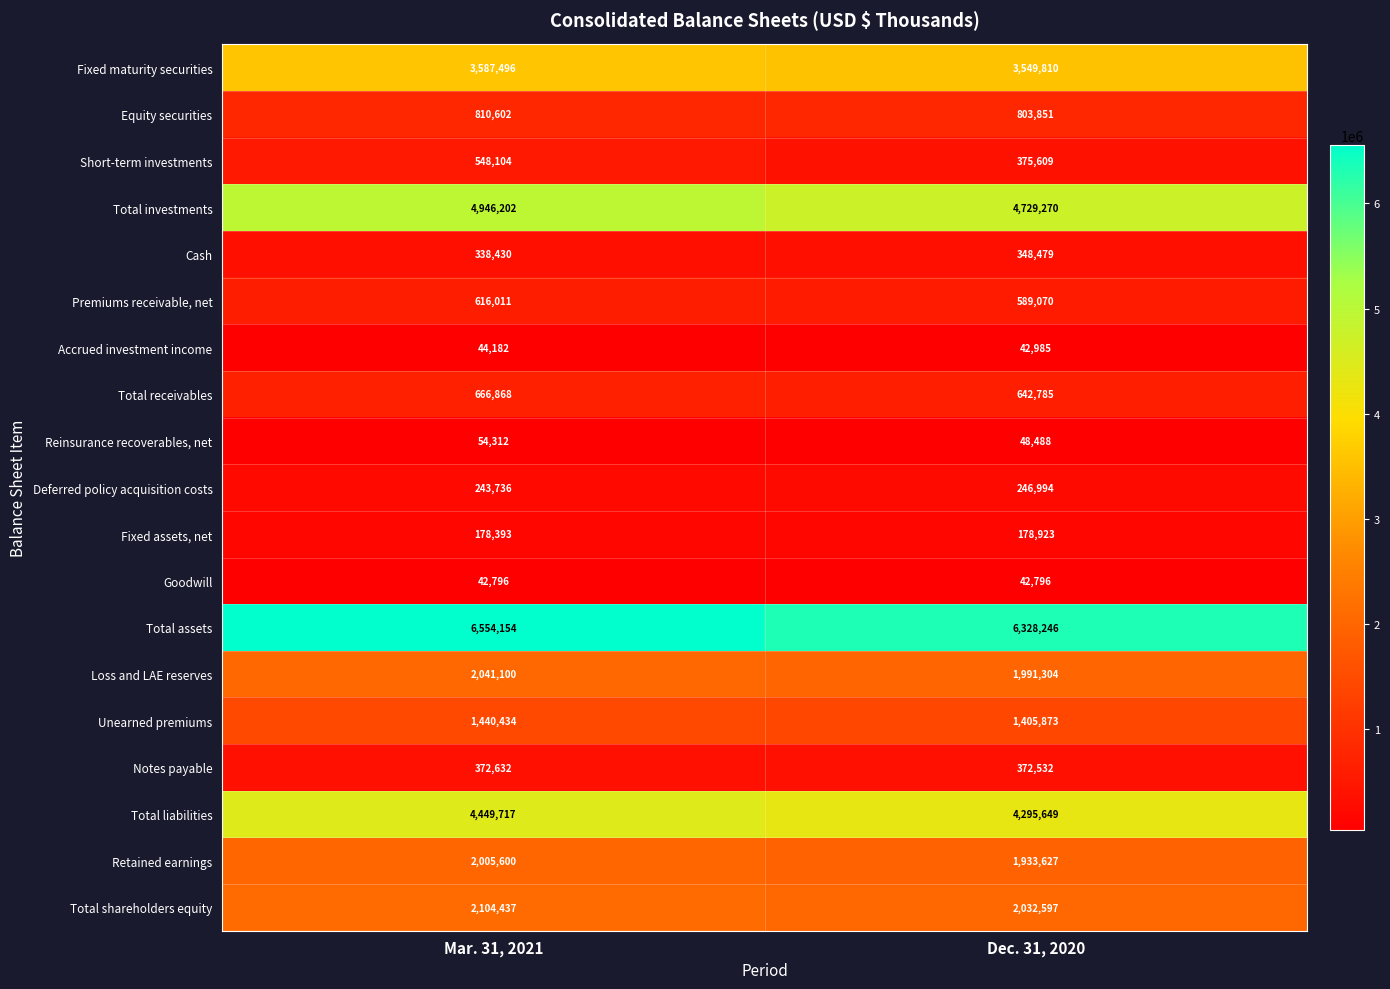

At which category is the sum across all series the highest?

Mar. 31, 2021